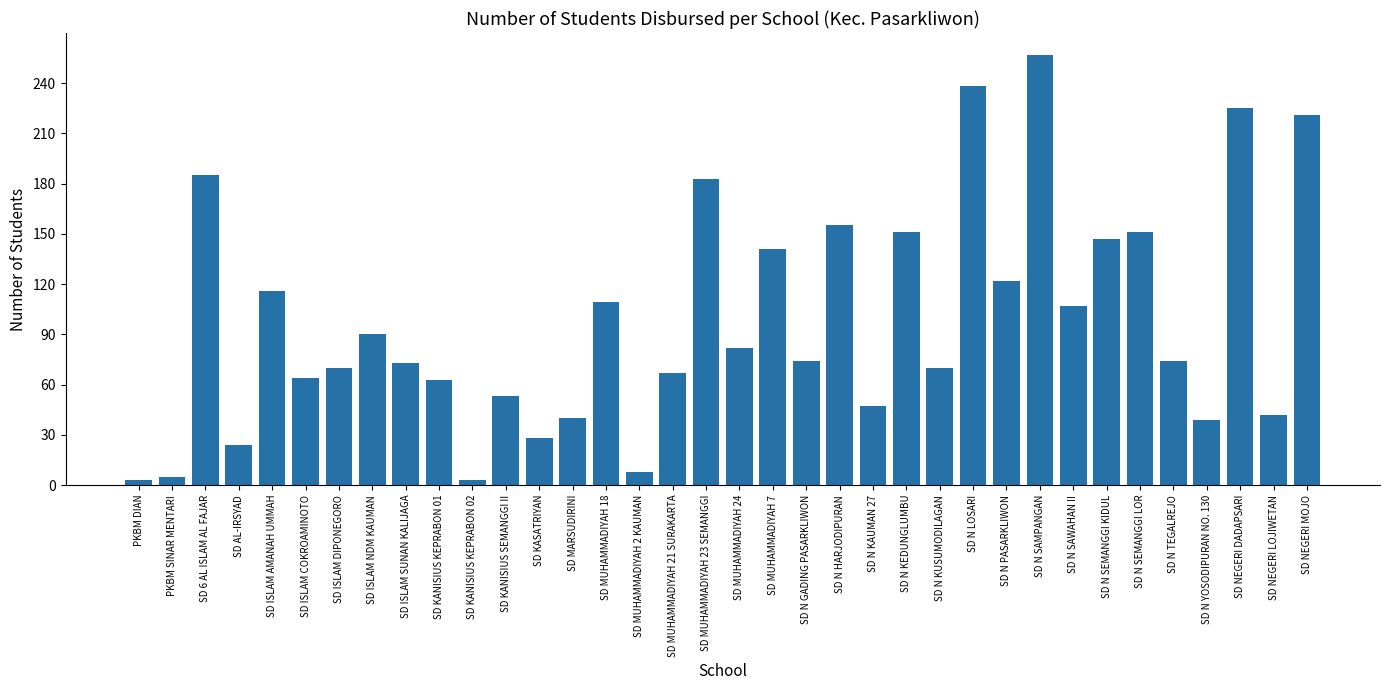

What is the change in value from SD N GADING PASARKLIWON to SD N SAWAHAN II?

+33